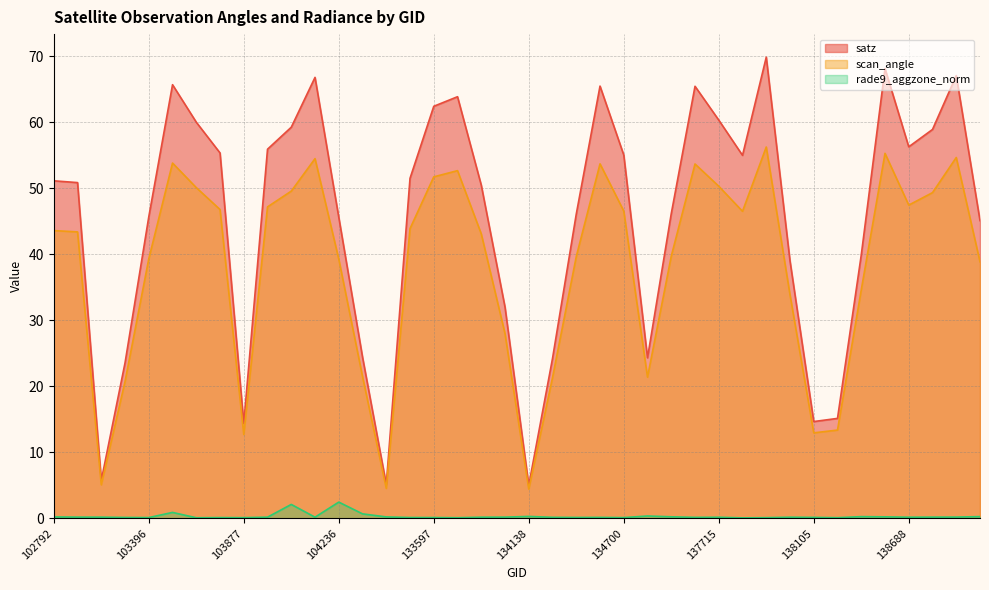

Which category has the lowest value in the rade9_aggzone_norm series?

137730